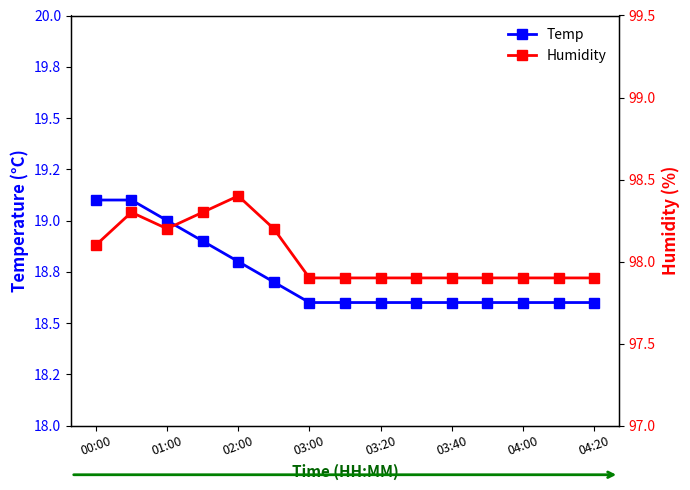

Which series has the widest spread of values?

Temp